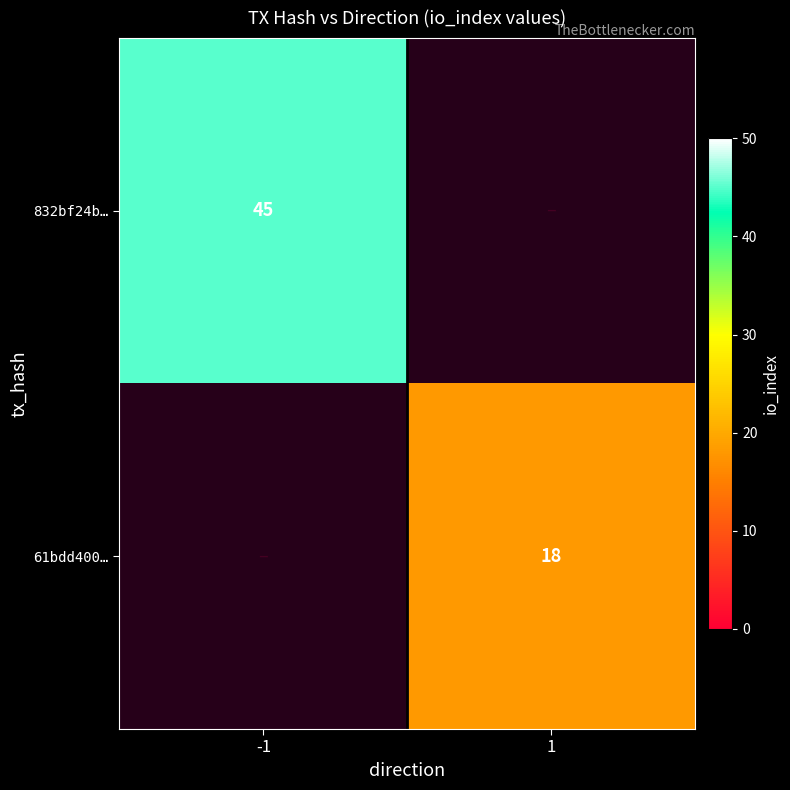

The value of 61bdd400… at 1 is 18. True or false?

True